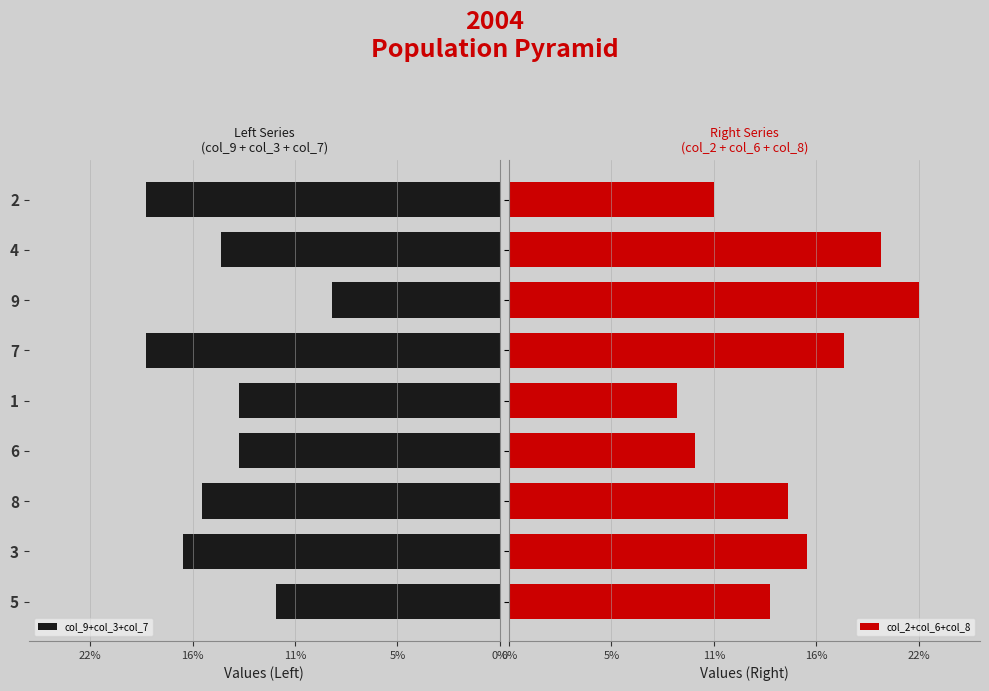

How many values in the col_2+col_6+col_8 series exceed 15?

4